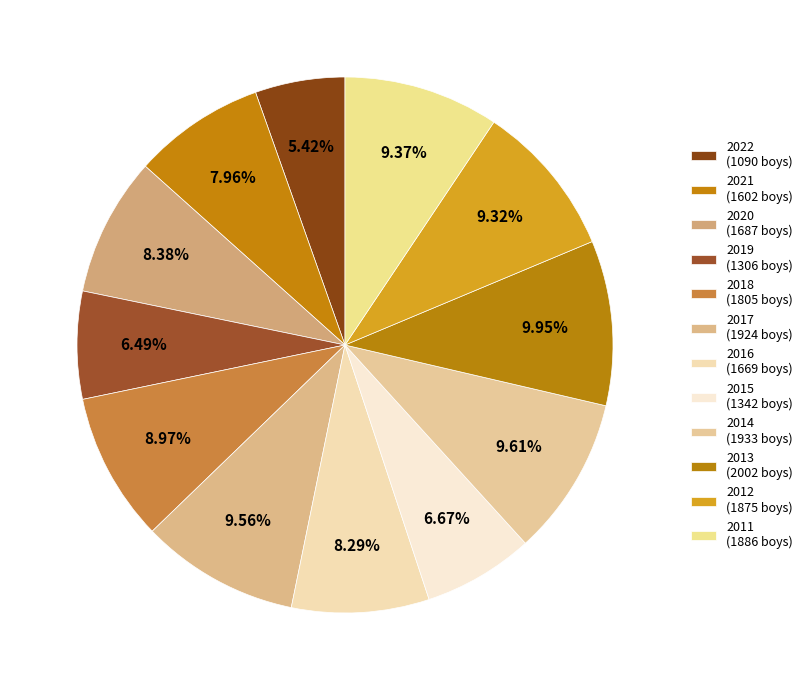

To the nearest percent, what is the difference between the largest and smallest slice percentages?

5%